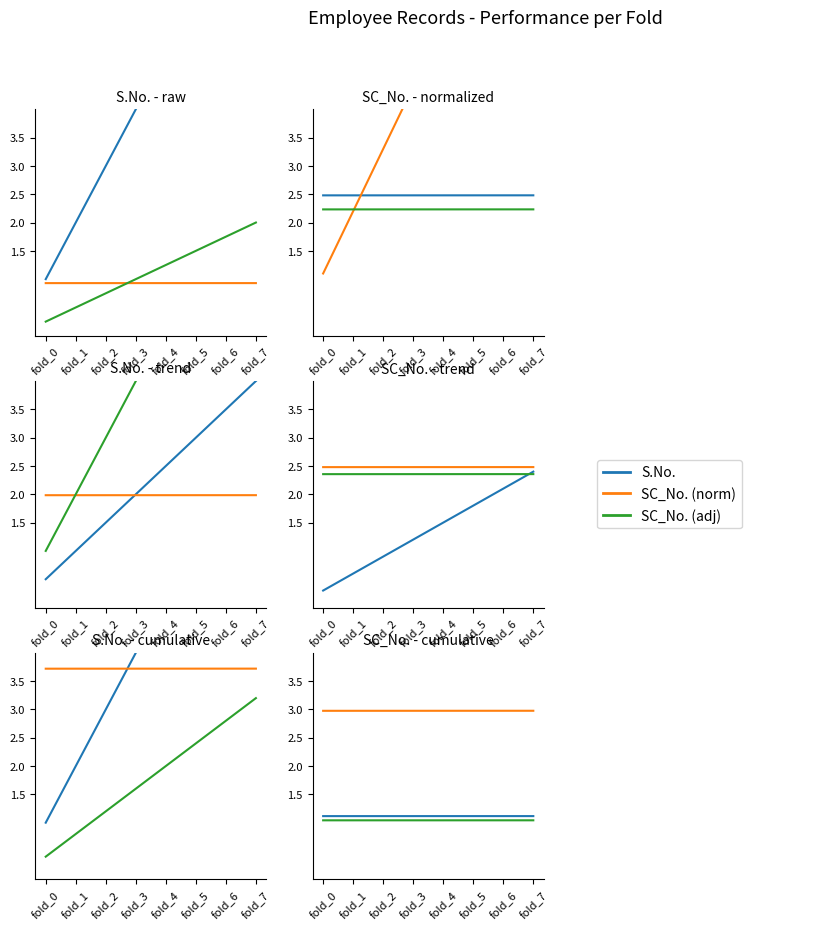

True or false: S.No. and SC_No. (norm) intersect in this chart.

False